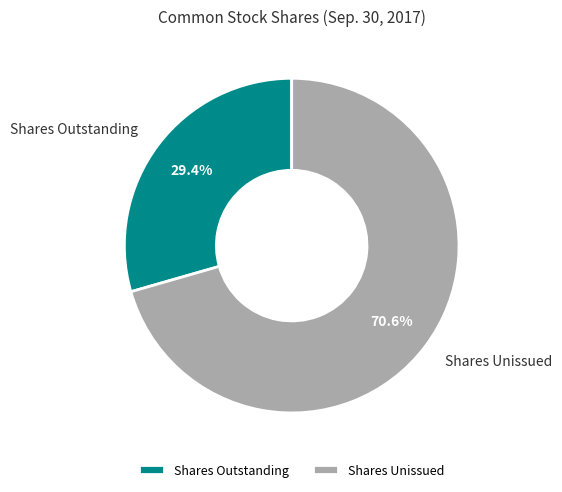

How much of the chart is everything except Shares Unissued?

29.4%